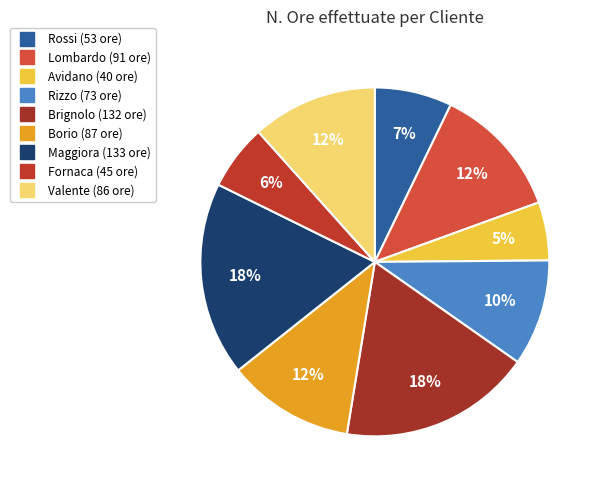

Count the number of slices in the pie.

9